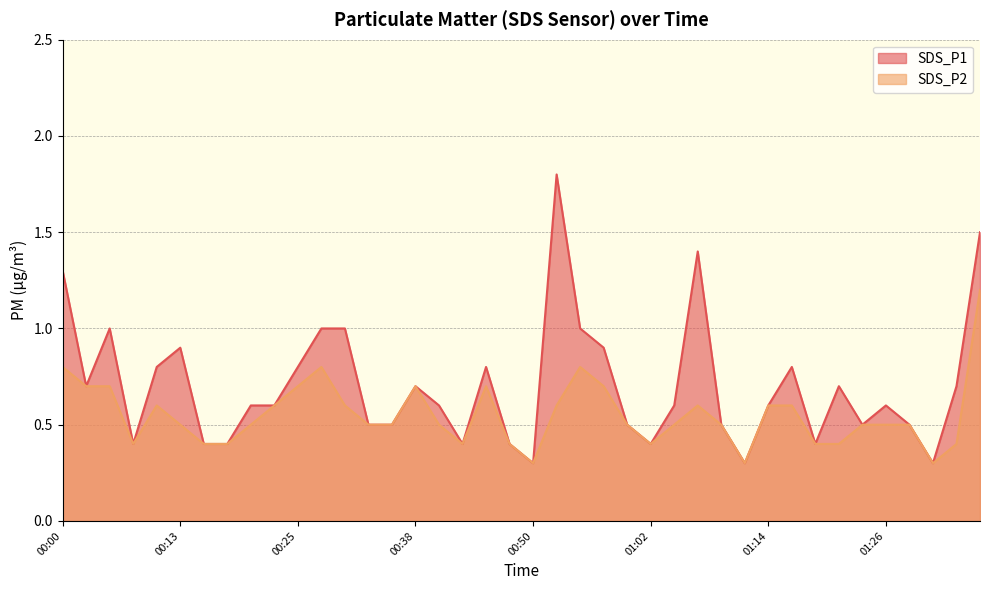

What are all the series names shown in the legend?

SDS_P1, SDS_P2